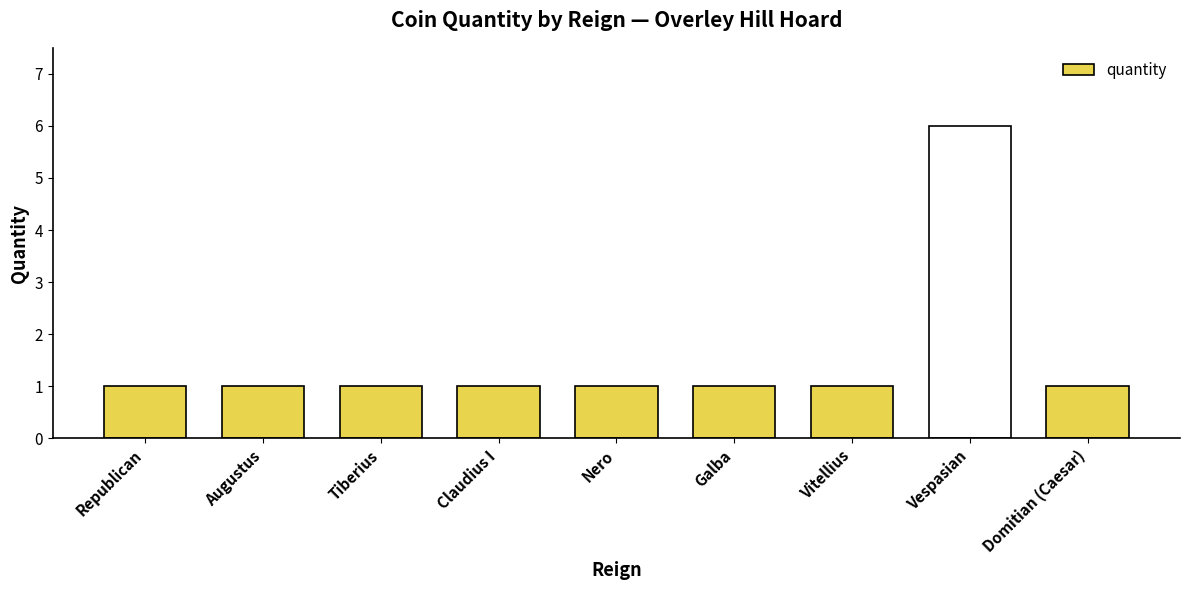

Reading right to left, list all the values displayed in this chart.

1	6	1	1	1	1	1	1	1